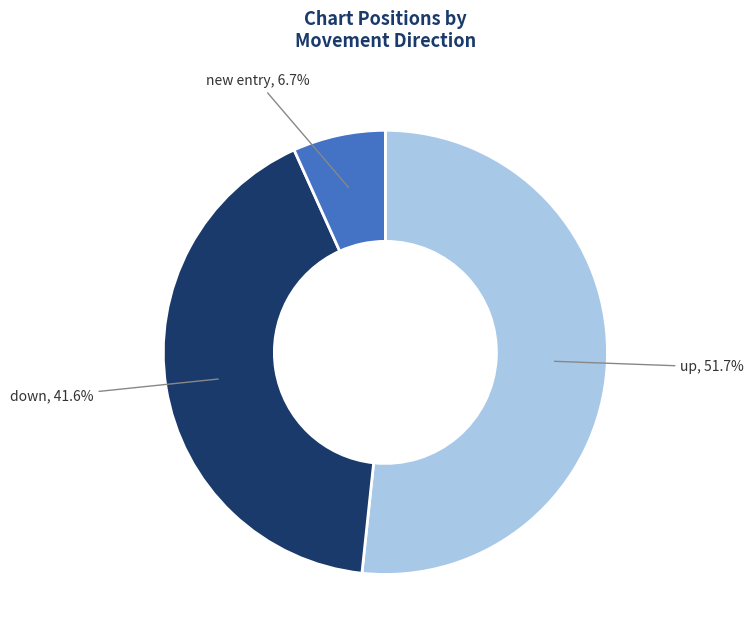

Count the number of slices in the pie.

3